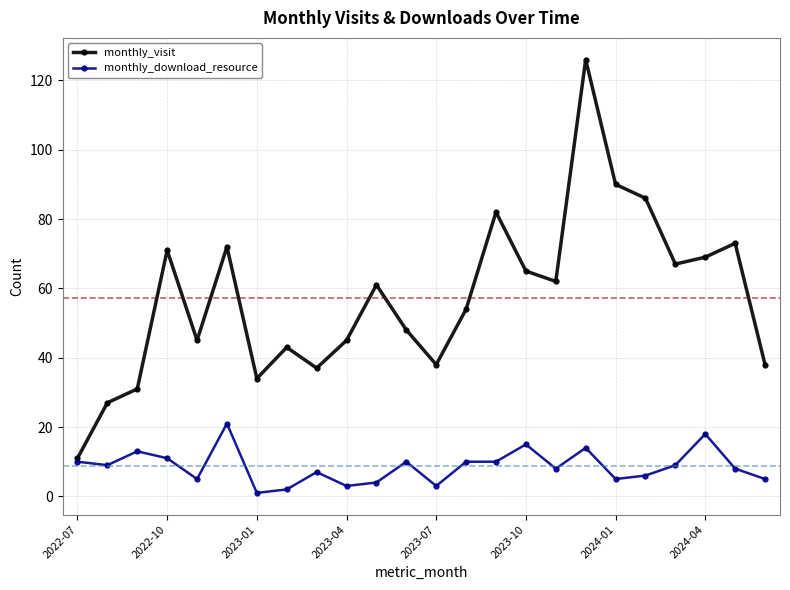

What is the minimum value for monthly_visit?

11